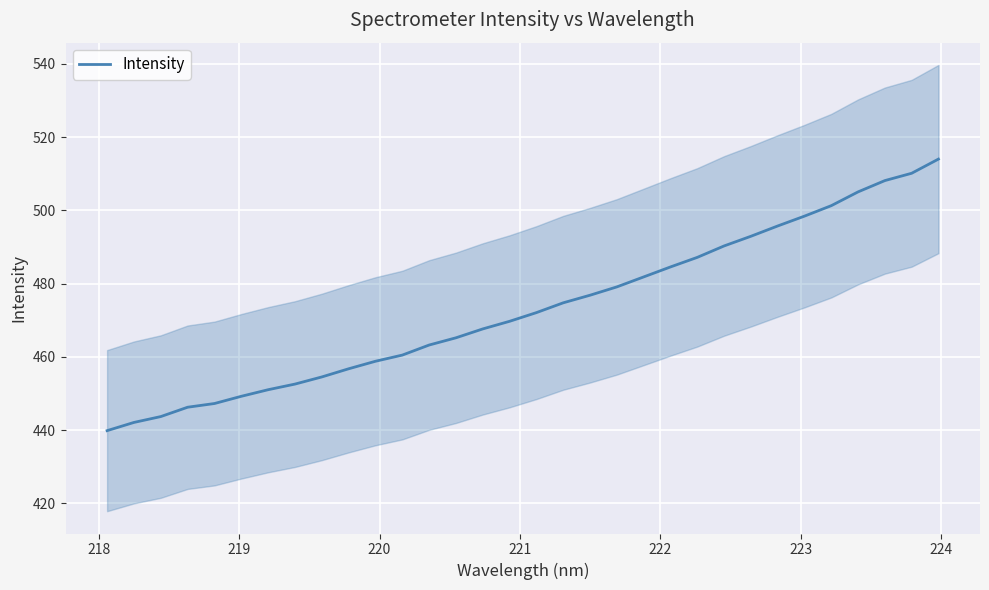

What is the maximum value shown in the chart?

514.0